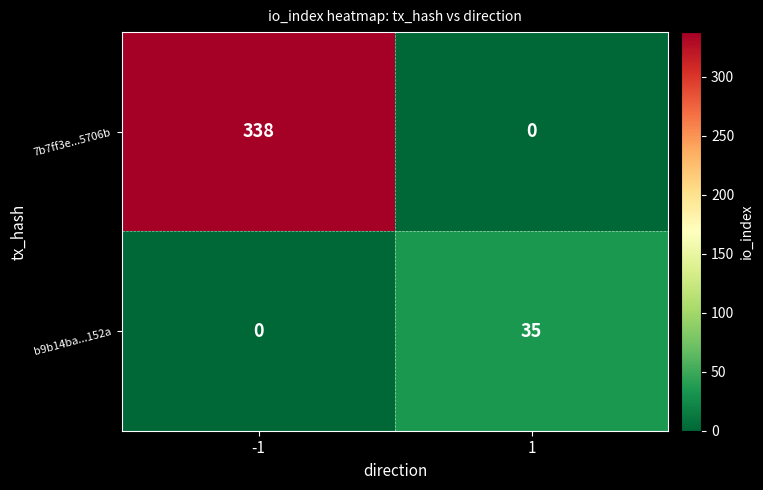

Read the b9b14ba...152a value at 1, to the nearest 10.

40